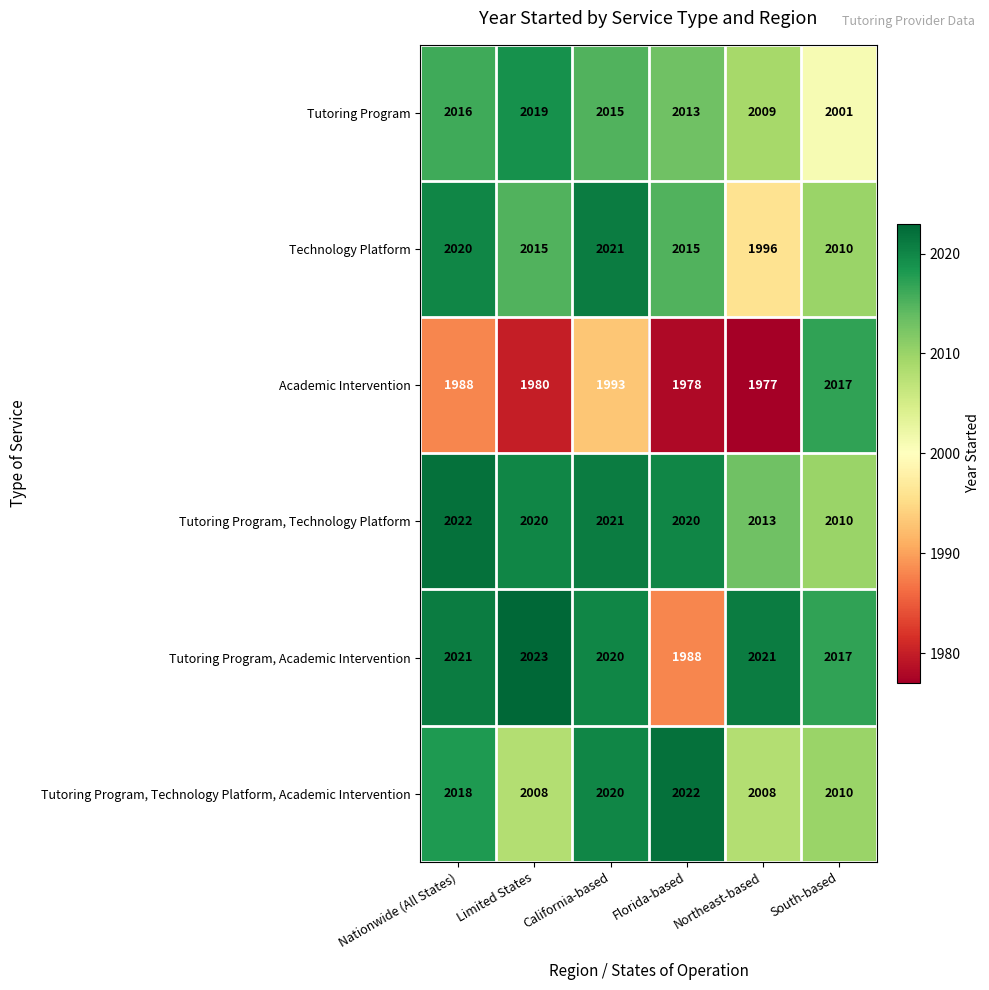

True or false: Tutoring Program, Technology Platform has a value of 2021 at California-based.

True